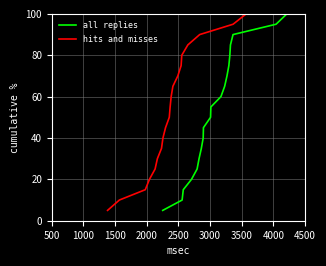

At how many categories does at least one series exceed 90?

2